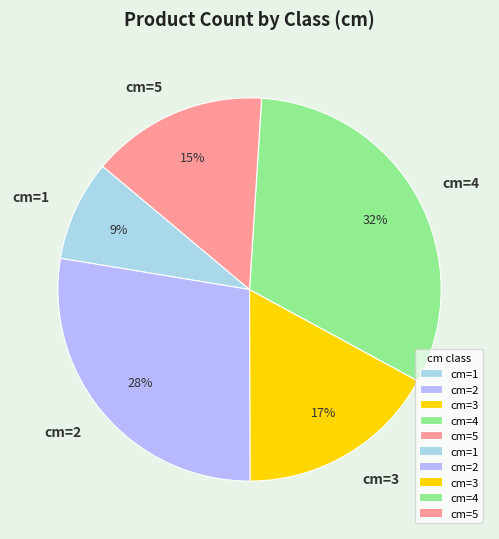

Is there any slice that represents more than half of the pie?

No